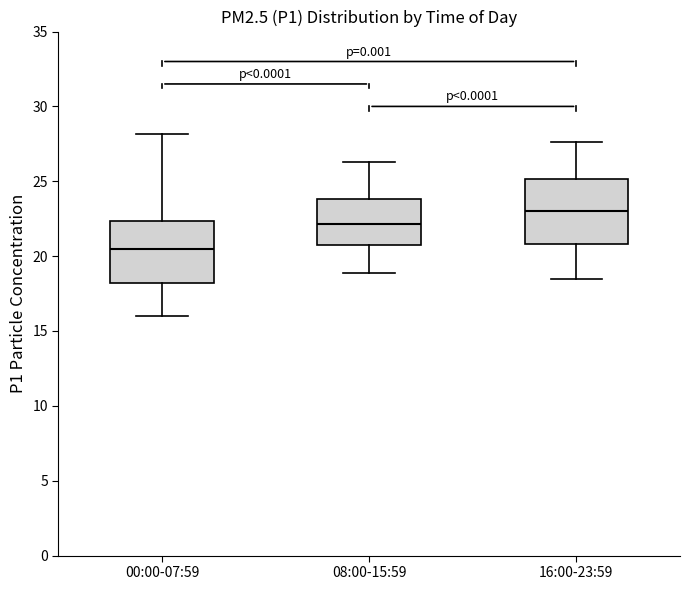

Which box's median line is the highest?

16:00-23:59